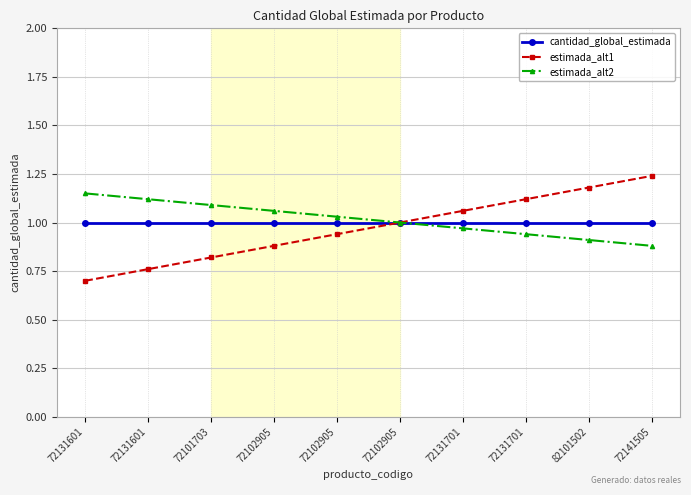

What is the label of the 8th point from the right?

72101703